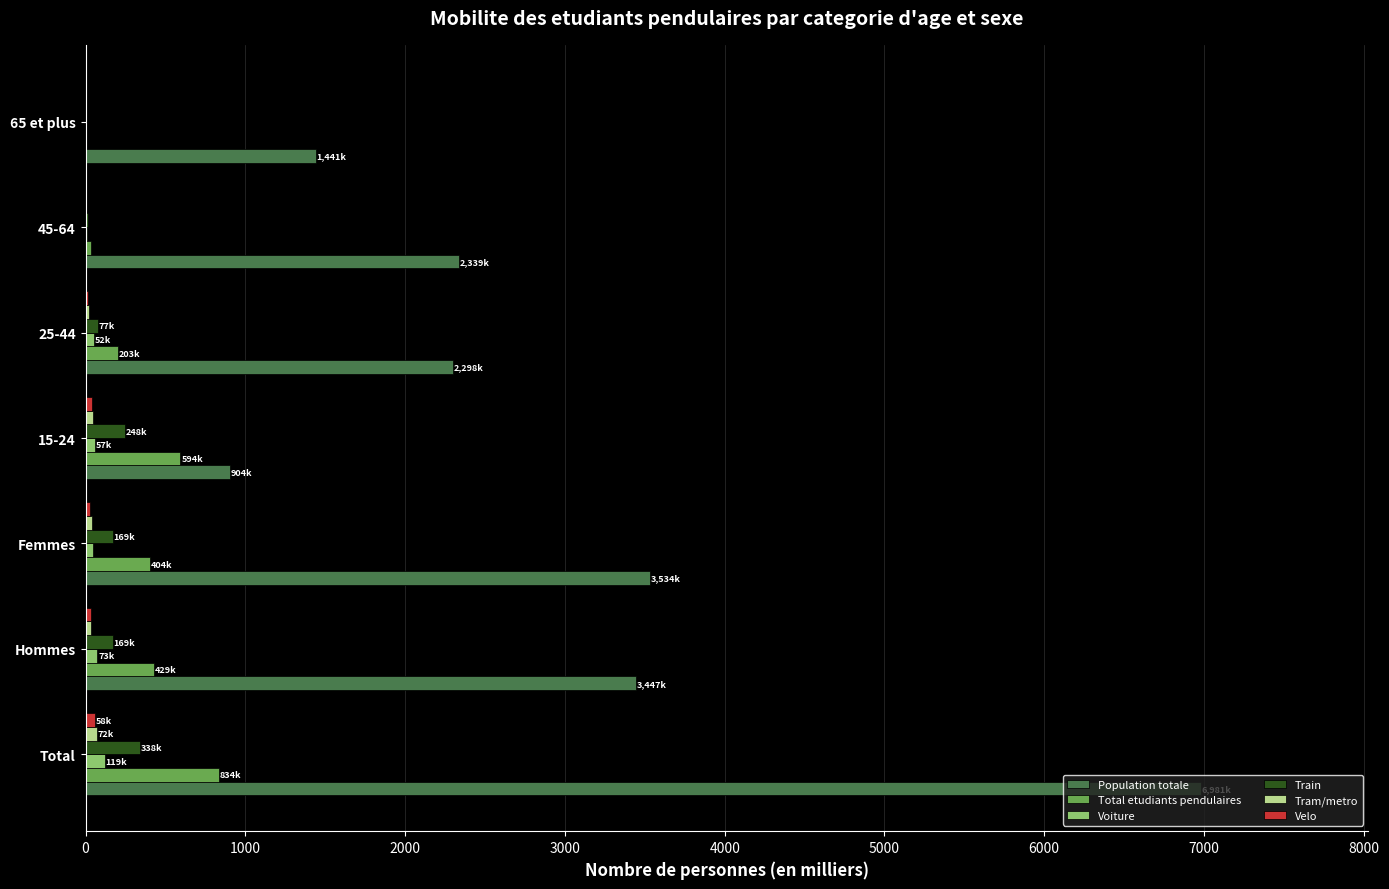

Which series has the largest total across all categories?

Population totale